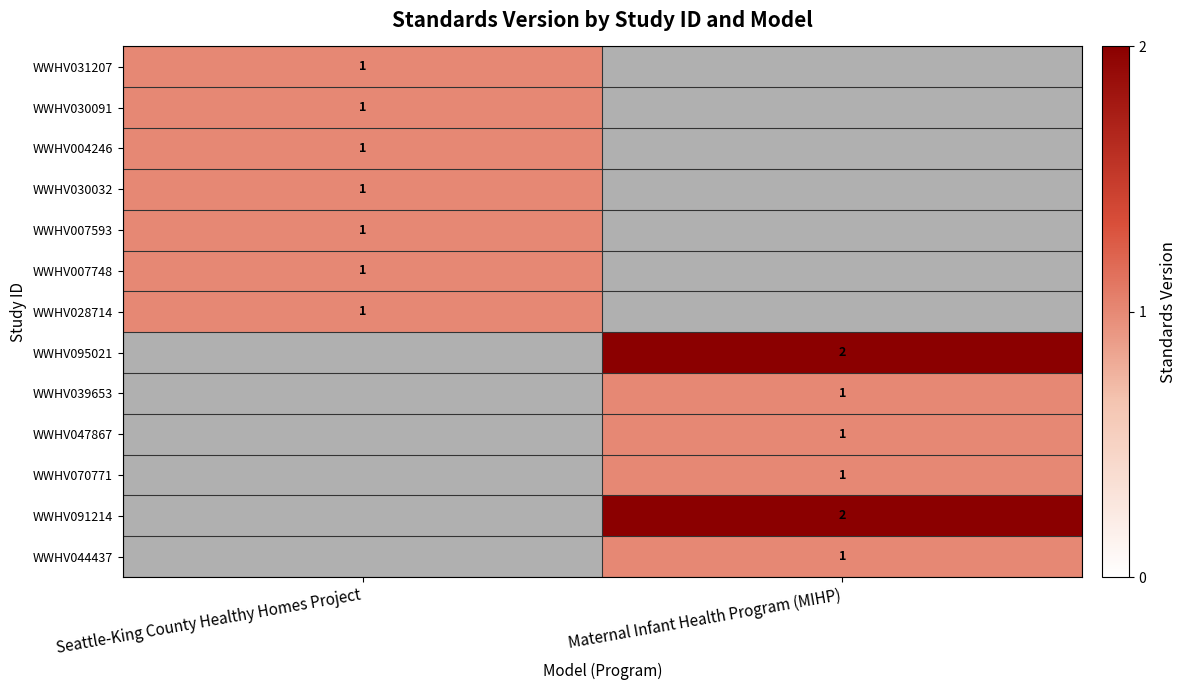

Between Seattle-King County Healthy Homes Project and Maternal Infant Health Program (MIHP), which is larger?

Maternal Infant Health Program (MIHP)